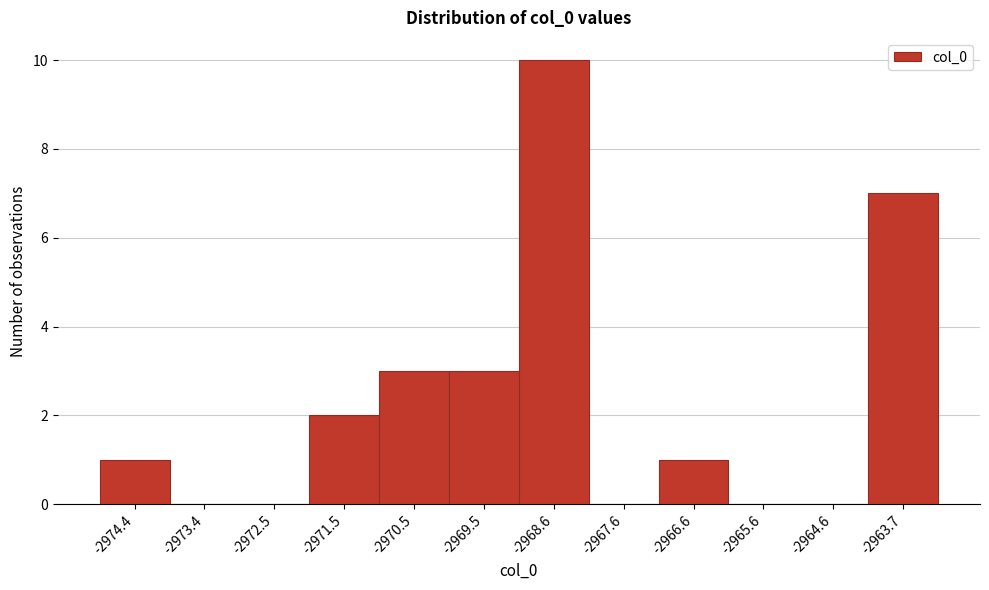

Reading left to right, transcribe all the data shown in this chart.

-2974.4=1	-2973.4=0	-2972.5=0	-2971.5=2	-2970.5=3	-2969.5=3	-2968.6=10	-2967.6=0	-2966.6=1	-2965.6=0	-2964.6=0	-2963.7=7